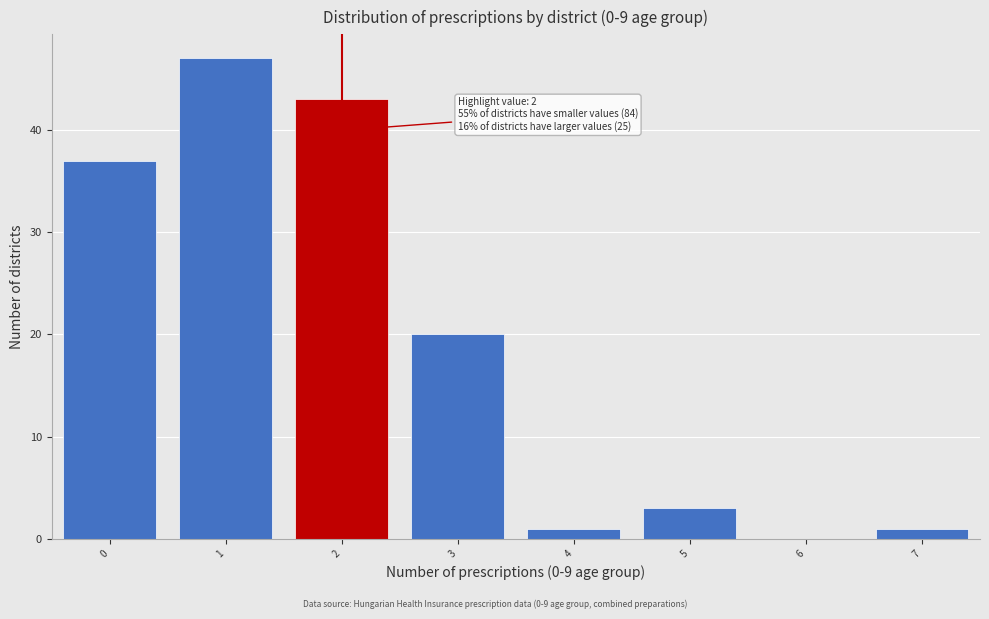

Which range on the x-axis has the tallest bar?

0.5 to 1.5